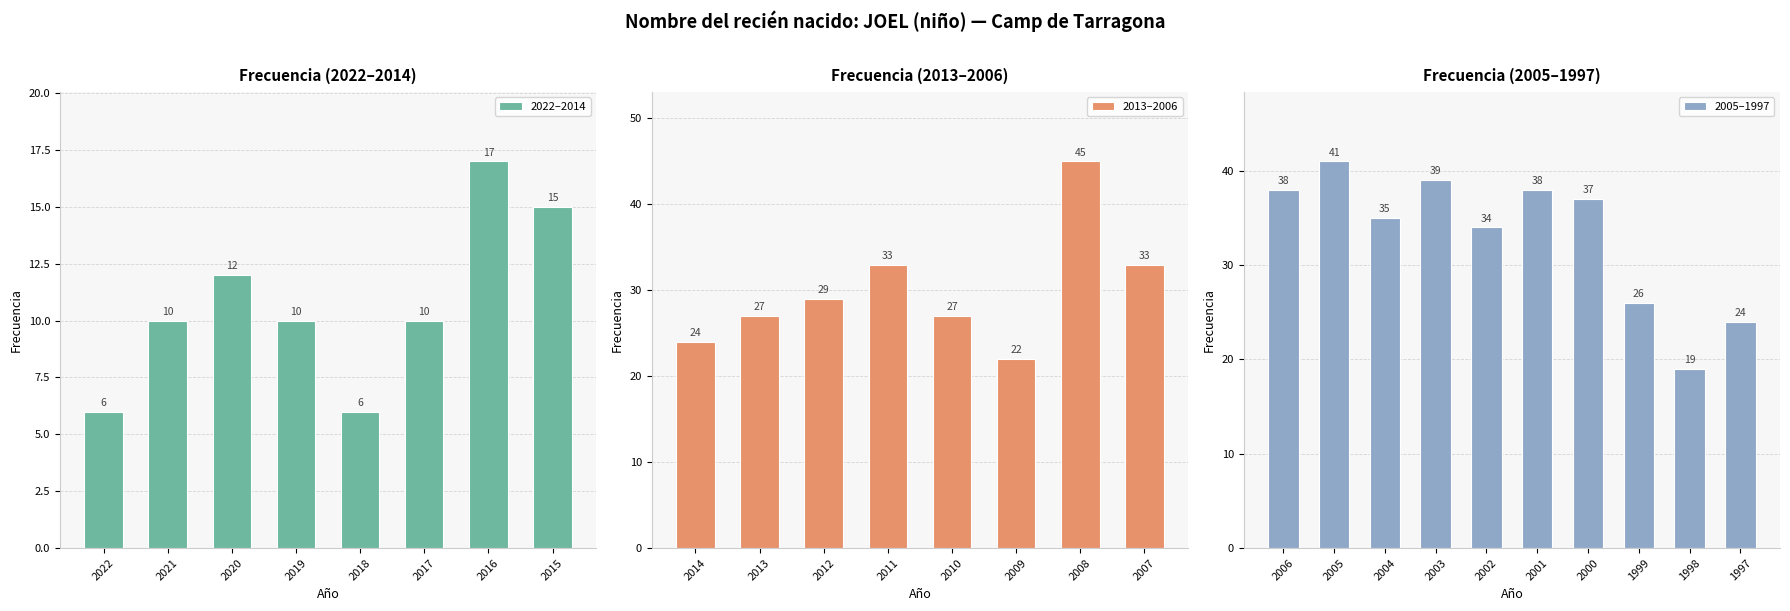

Are the bars horizontal?

No